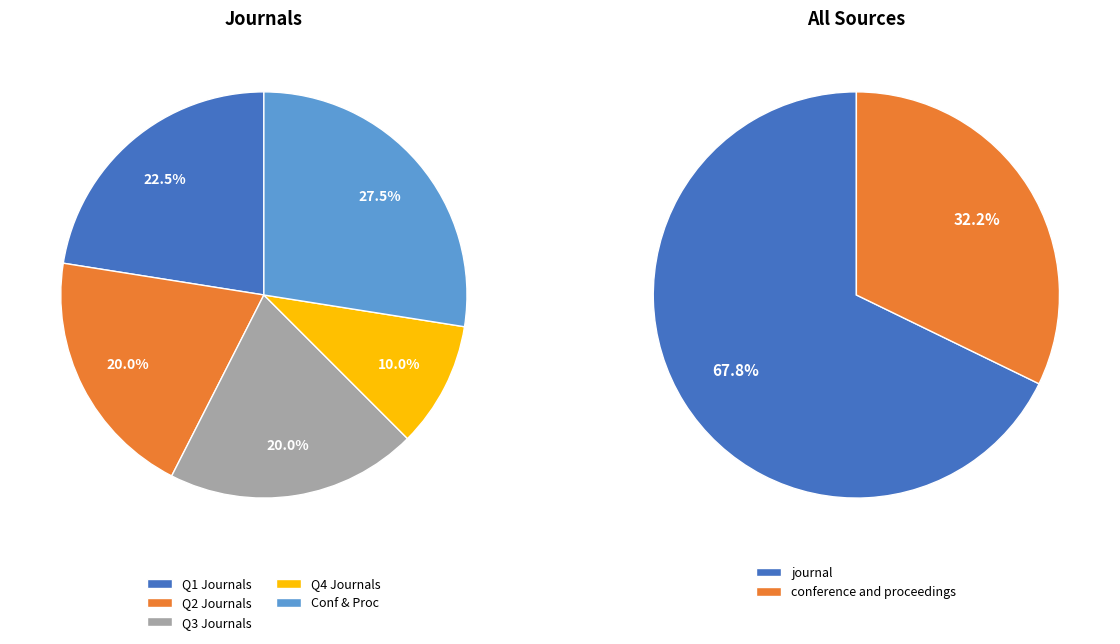

True or false: conference and proceedings accounts for 46% of the total.

False